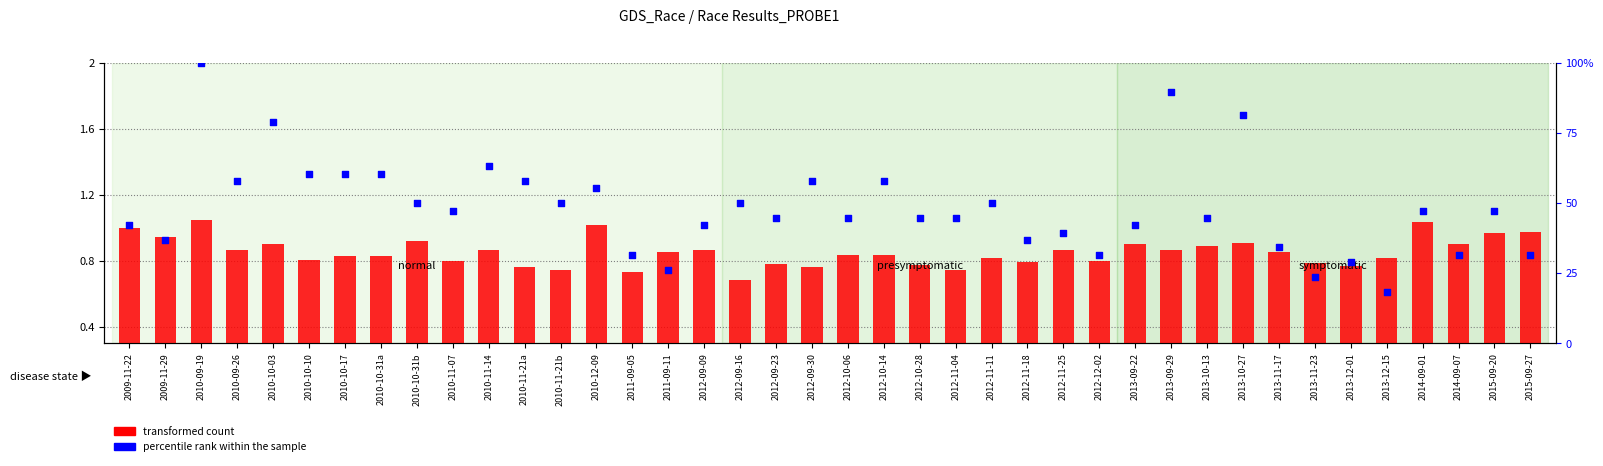

What is the total value across all series at 2014-09-07?

32.5